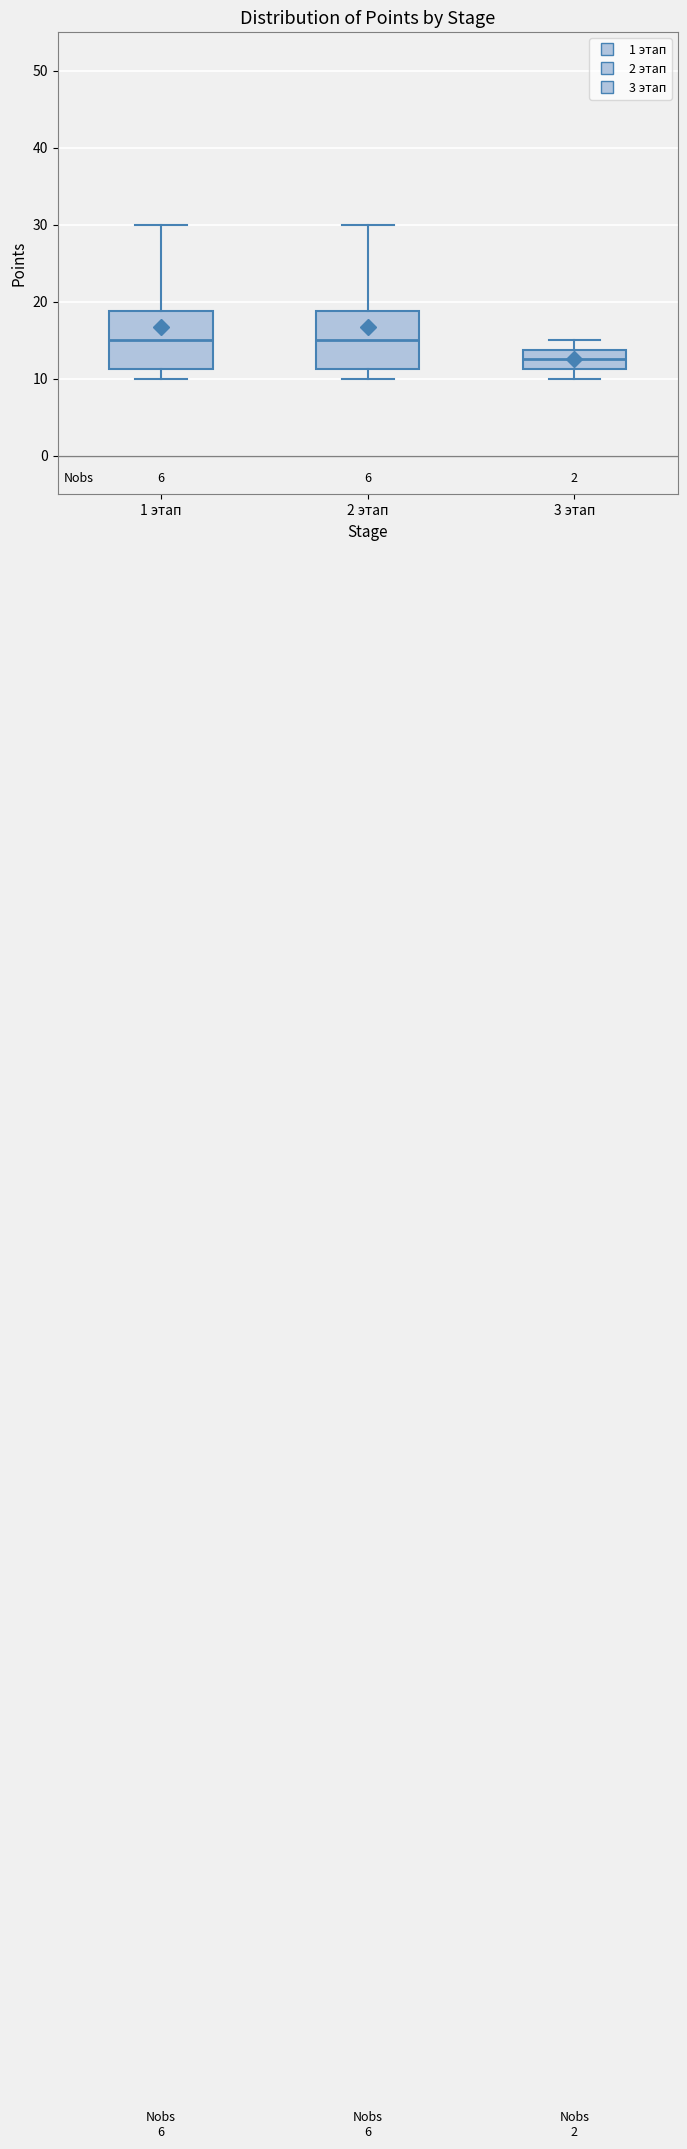

Where does the median line of the box for 3 этап sit on the y-axis? The values are not printed on the chart, so give them approximately, as read against the axis.

13